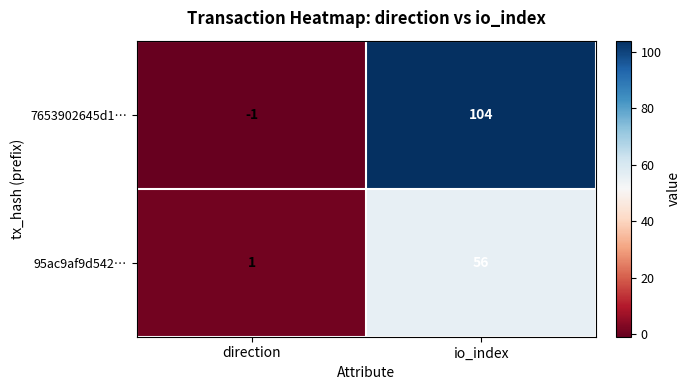

What is the difference between the maximum and minimum values in the 7653902645d1… series?

105